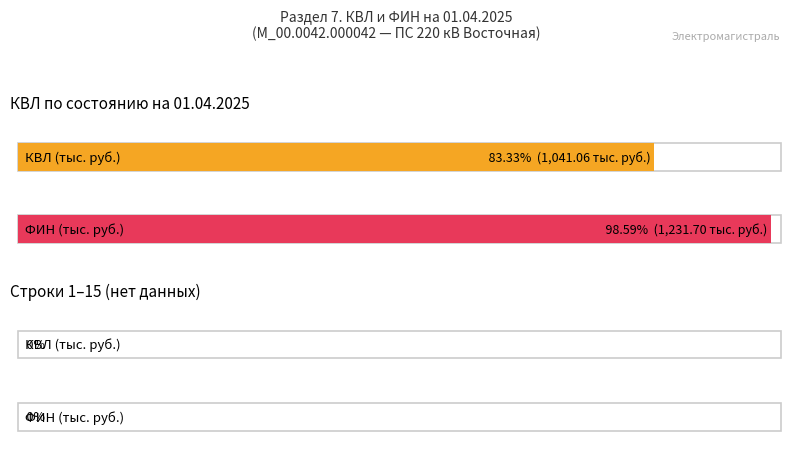

True or false: ФИН по состоянию на 01.04.2025, тыс. руб. has a value of 0.0 at 9.

True